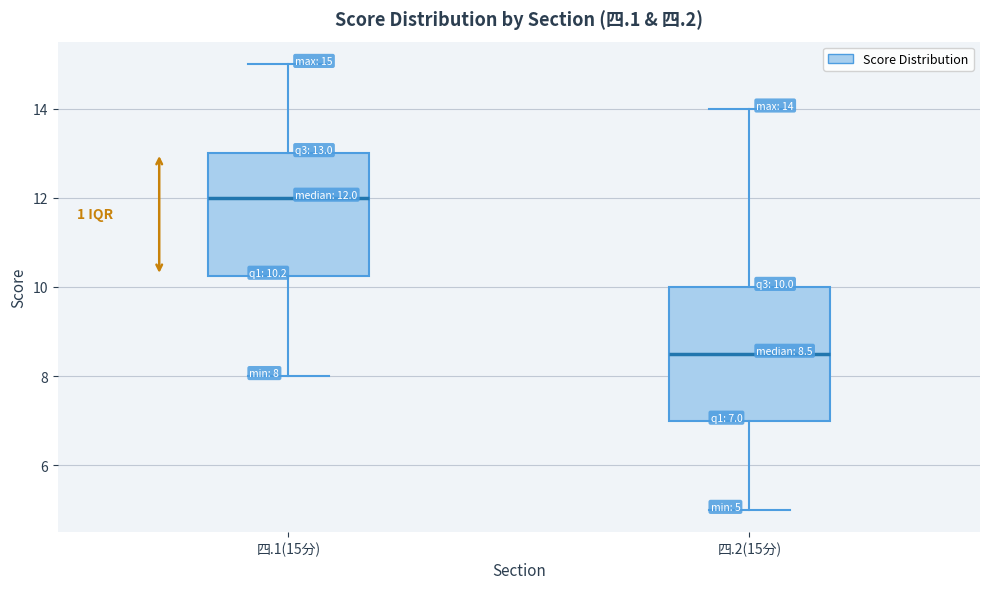

Comparing the boxes themselves (not the whiskers), which one is the tallest?

四.2(15分)